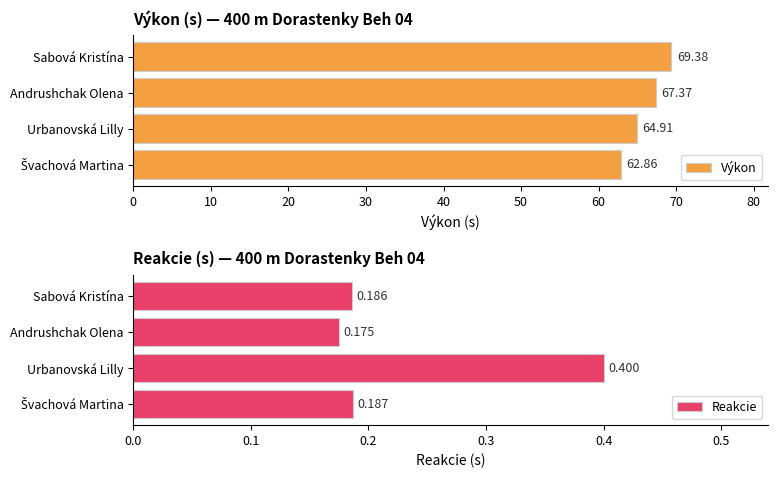

Where is Reakcie nearest to the value 0?

Andrushchak Olena